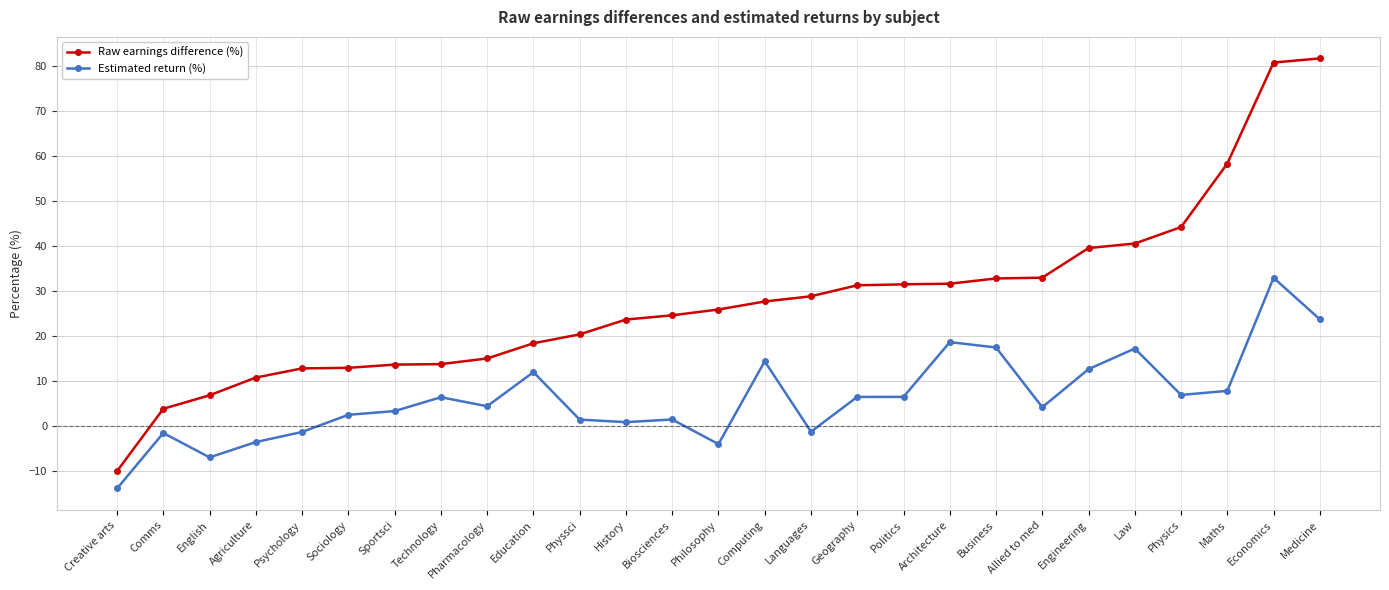

Which category has the highest value across all series?

Medicine